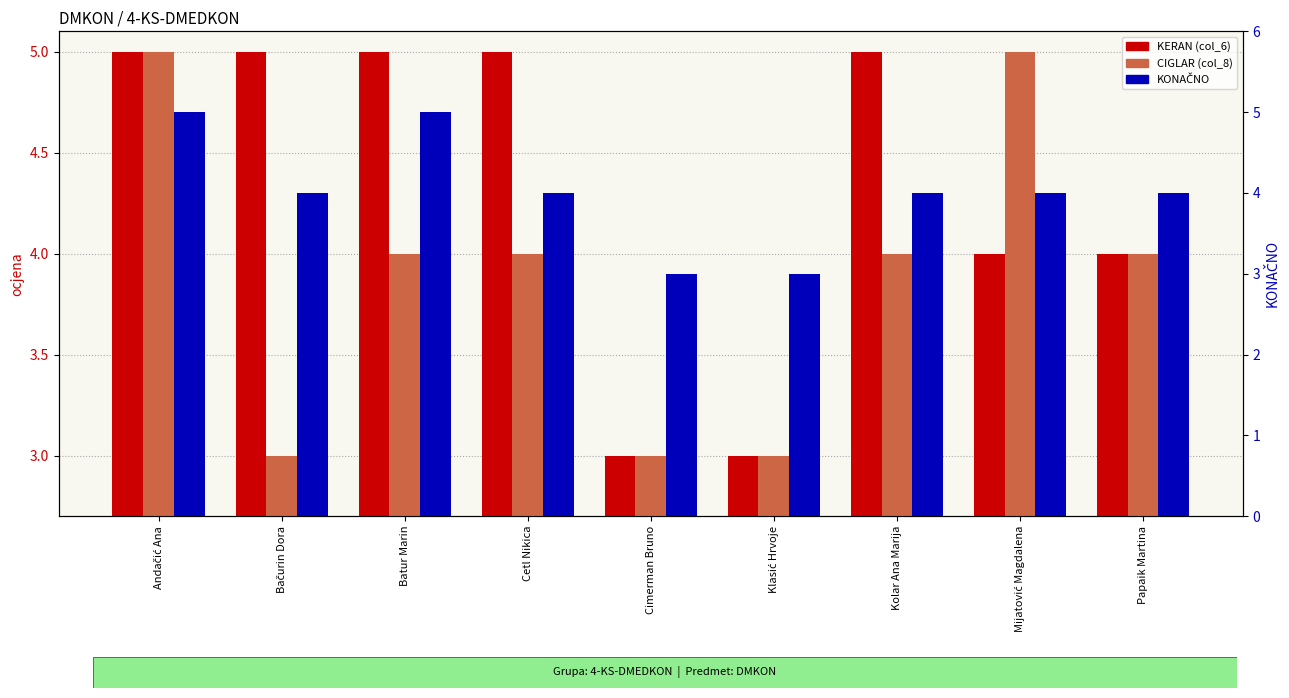

Reading right to left, what are all the values shown in this chart?

KERAN (col_6): Papaik Martina=4	Mijatović Magdalena=4	Kolar Ana Marija=5	Klasić Hrvoje=3	Cimerman Bruno=3	Cetl Nikica=5	Batur Marin=5	Bačurin Dora=5	Andačić Ana=5
CIGLAR (col_8): Papaik Martina=4	Mijatović Magdalena=5	Kolar Ana Marija=4	Klasić Hrvoje=3	Cimerman Bruno=3	Cetl Nikica=4	Batur Marin=4	Bačurin Dora=3	Andačić Ana=5
KONAČNO: Papaik Martina=4	Mijatović Magdalena=4	Kolar Ana Marija=4	Klasić Hrvoje=3	Cimerman Bruno=3	Cetl Nikica=4	Batur Marin=5	Bačurin Dora=4	Andačić Ana=5